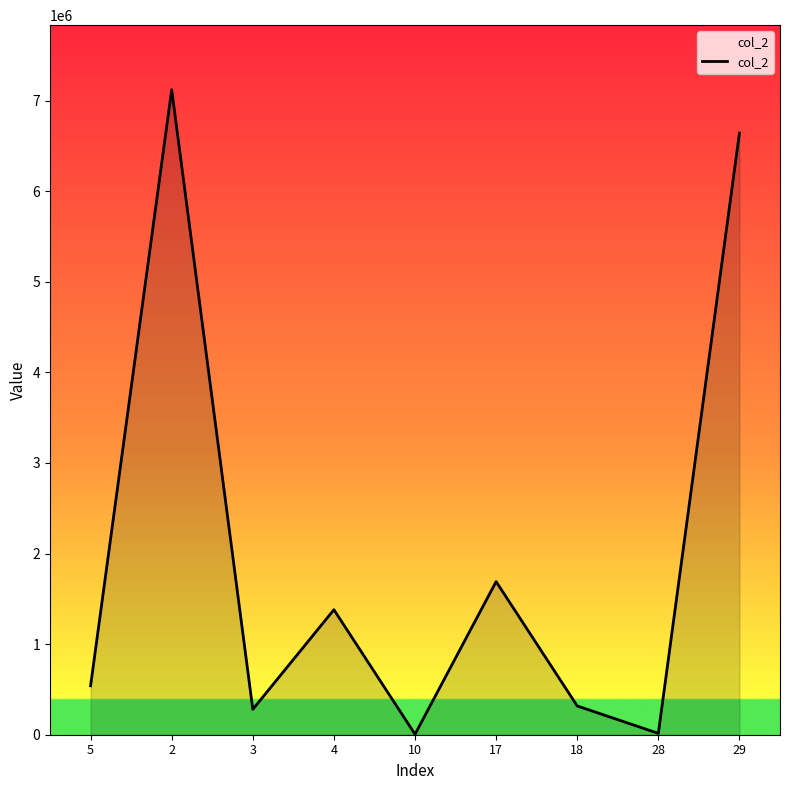

What is the minimum value shown in the chart?

5000